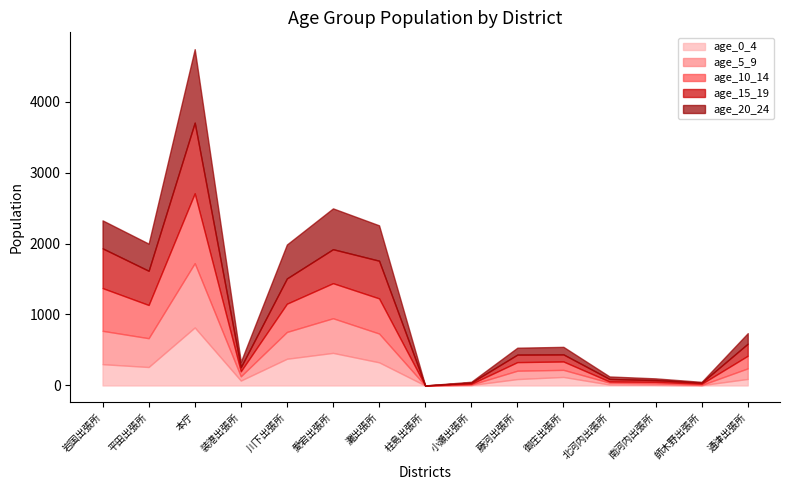

What are all the series names shown in the legend?

age_0_4, age_5_9, age_10_14, age_15_19, age_20_24